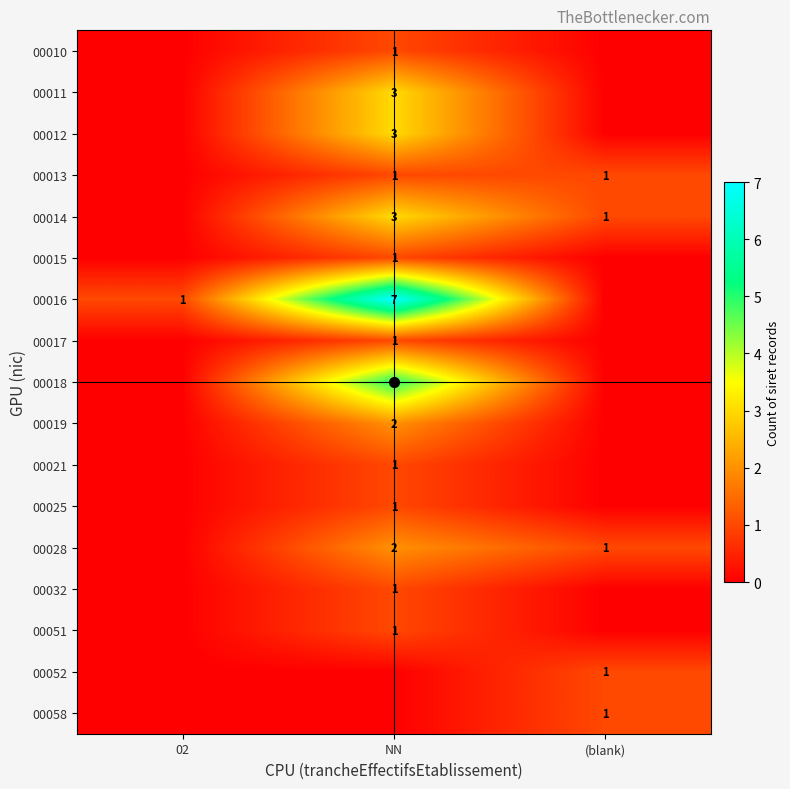

How many categories are shown in the chart?

3